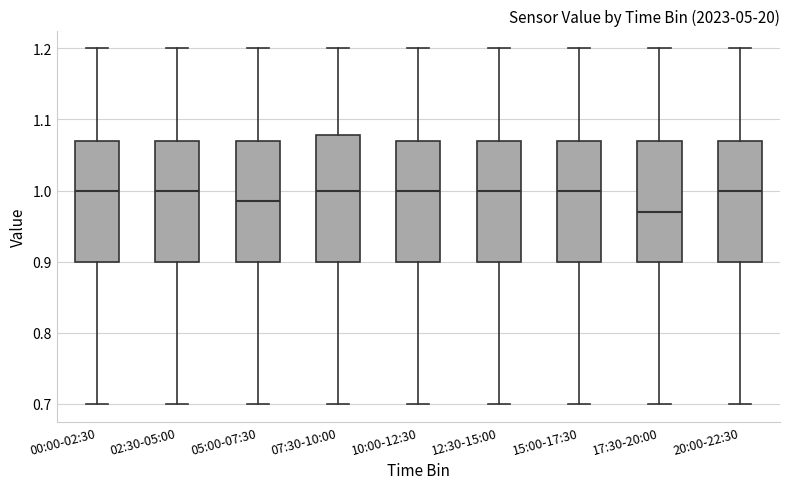

Reading left to right, read every box against the y-axis: the position of its median line, the range the box covers, and the ends of its whiskers. The values are not printed on the chart, so give them approximately, as read against the axis.

00:00-02:30: median 1.00, box 0.90 to 1.07, whiskers 0.70 to 1.20
02:30-05:00: median 1.00, box 0.90 to 1.07, whiskers 0.70 to 1.20
05:00-07:30: median 0.99, box 0.90 to 1.07, whiskers 0.70 to 1.20
07:30-10:00: median 1.00, box 0.90 to 1.08, whiskers 0.70 to 1.20
10:00-12:30: median 1.00, box 0.90 to 1.07, whiskers 0.70 to 1.20
12:30-15:00: median 1.00, box 0.90 to 1.07, whiskers 0.70 to 1.20
15:00-17:30: median 1.00, box 0.90 to 1.07, whiskers 0.70 to 1.20
17:30-20:00: median 0.97, box 0.90 to 1.07, whiskers 0.70 to 1.20
20:00-22:30: median 1.00, box 0.90 to 1.07, whiskers 0.70 to 1.20